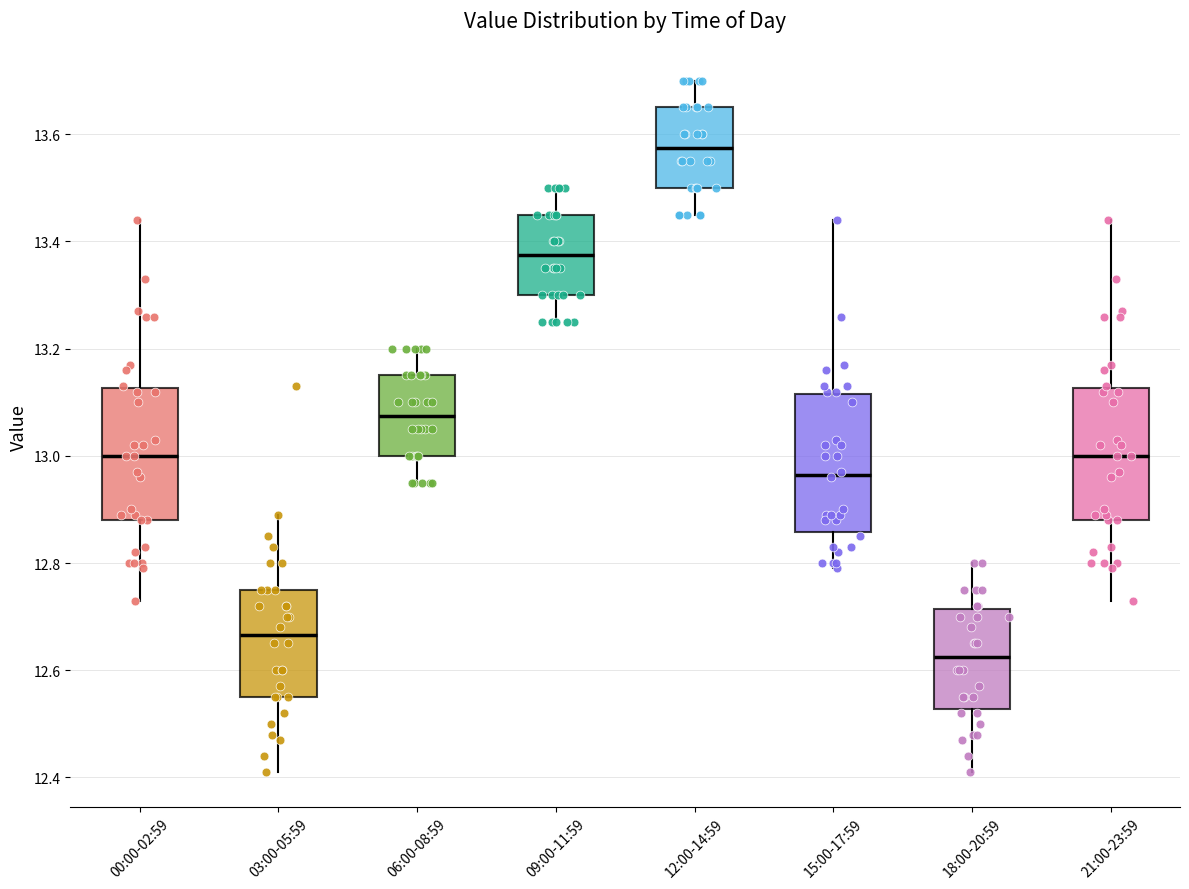

Where does the lower whisker of the box for 06:00-08:59 end on the y-axis? The values are not printed on the chart, so give them approximately, as read against the axis.

12.96